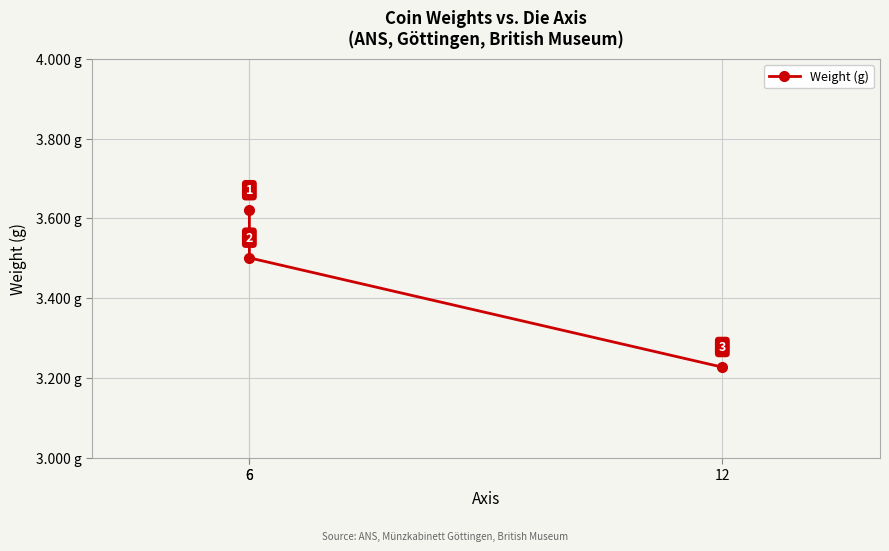

Which category has the lowest value across all series?

12